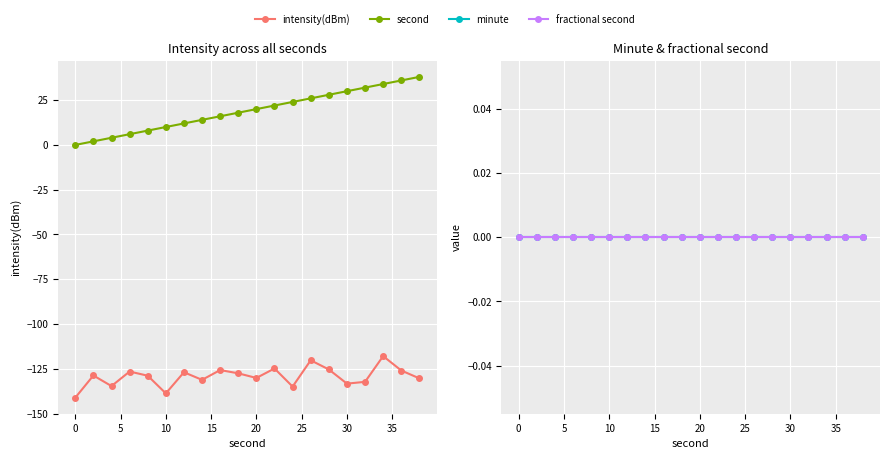

How many data points in intensity(dBm) are less than -128?

11